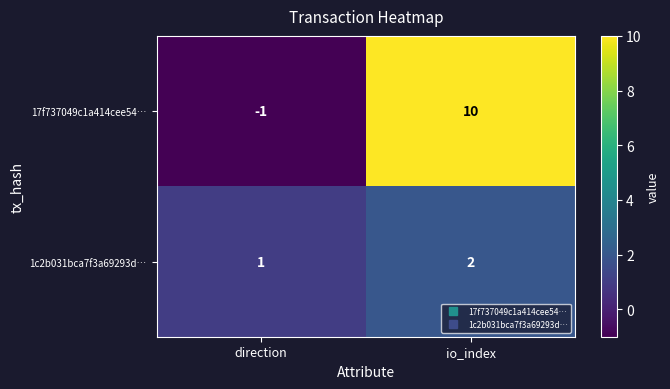

List the series in order of their peak value, lowest first.

1c2b031bca7f3a69293d…, 17f737049c1a414cee54…